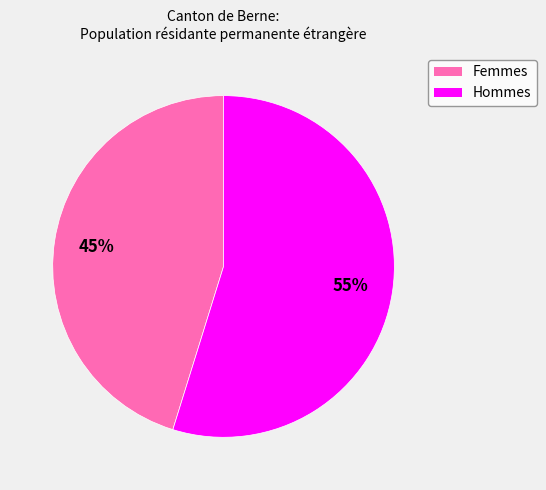

Is it true that Femmes is 45% of the pie?

True